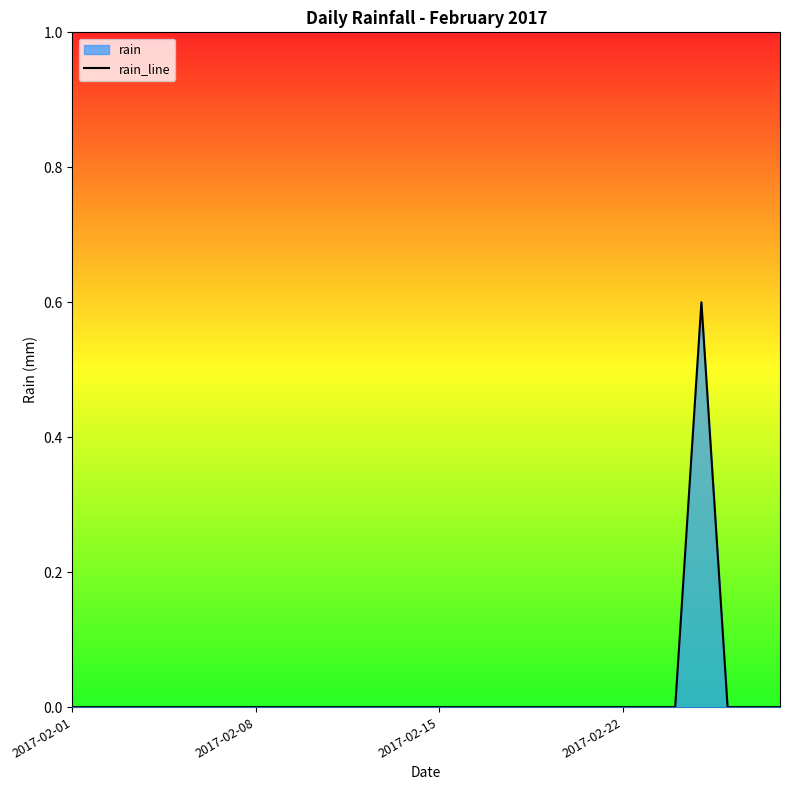

What is the greatest value displayed?

0.6